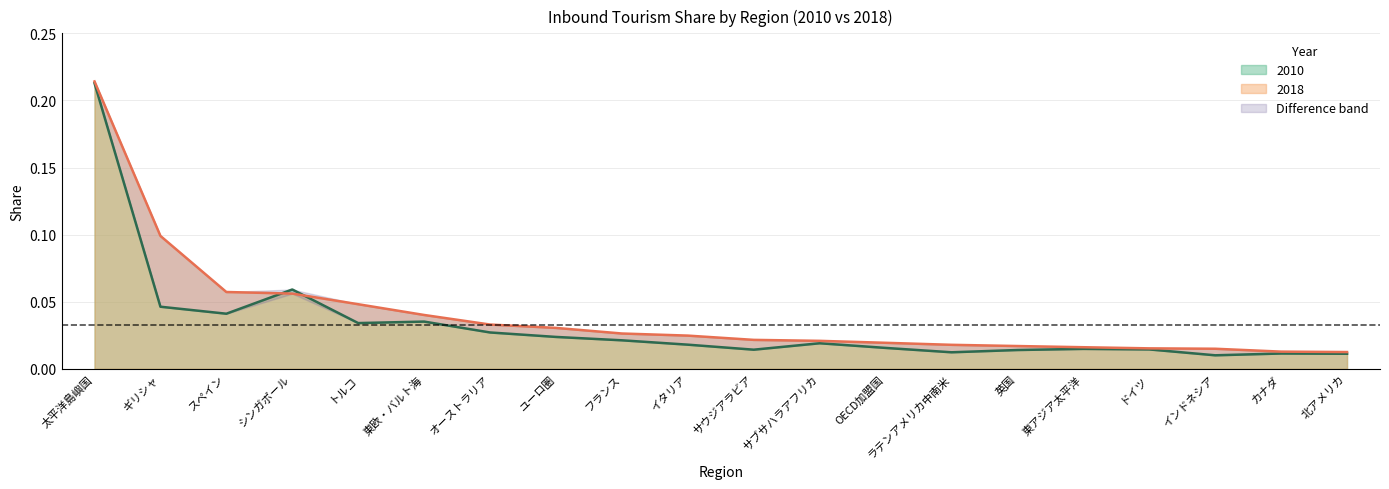

How many lines are shown in the chart?

2